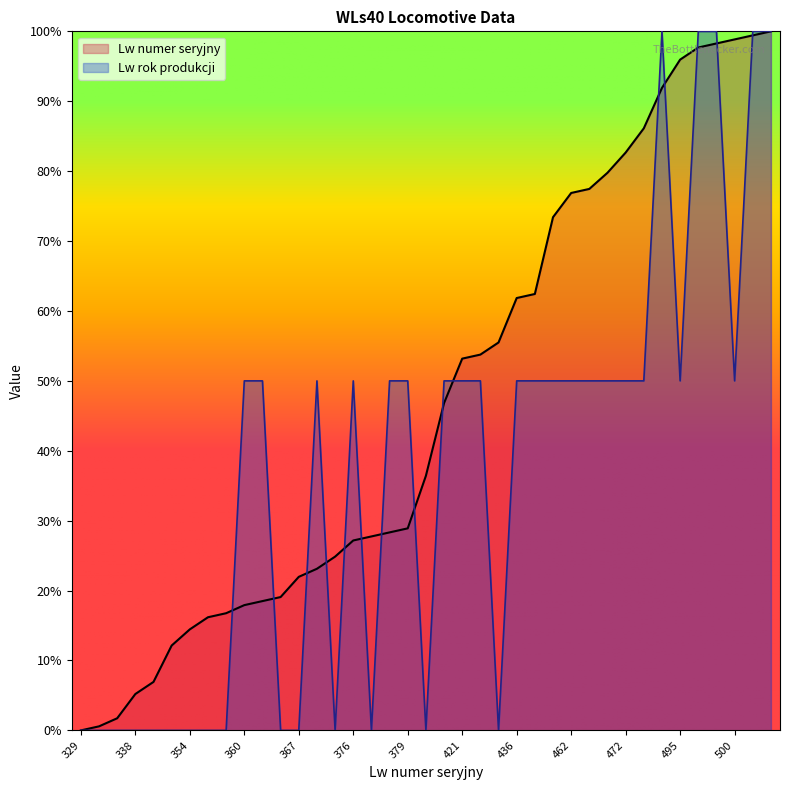

Between which two adjacent categories do Lw numer seryjny and Lw rok produkcji first intersect?

358 and 360